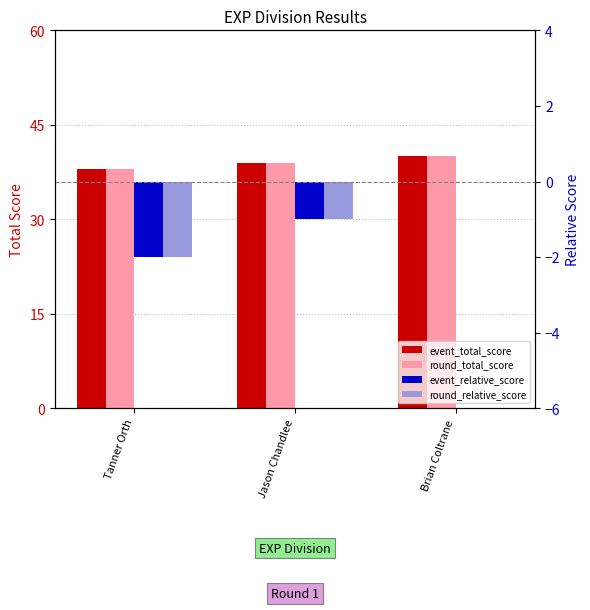

True or false: event_relative_score has a value of 1 at Brian Coltrane.

False